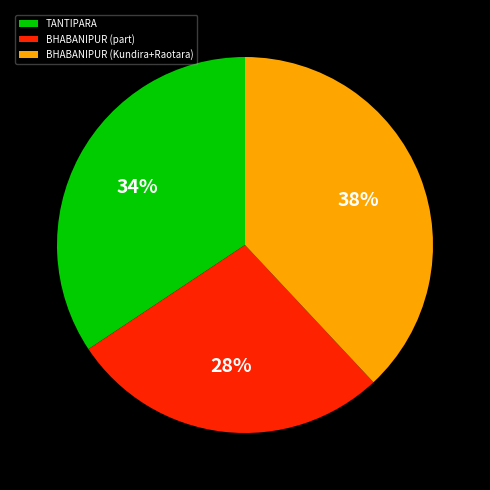

What is the smallest slice in the pie chart?

BHABANIPUR (part)